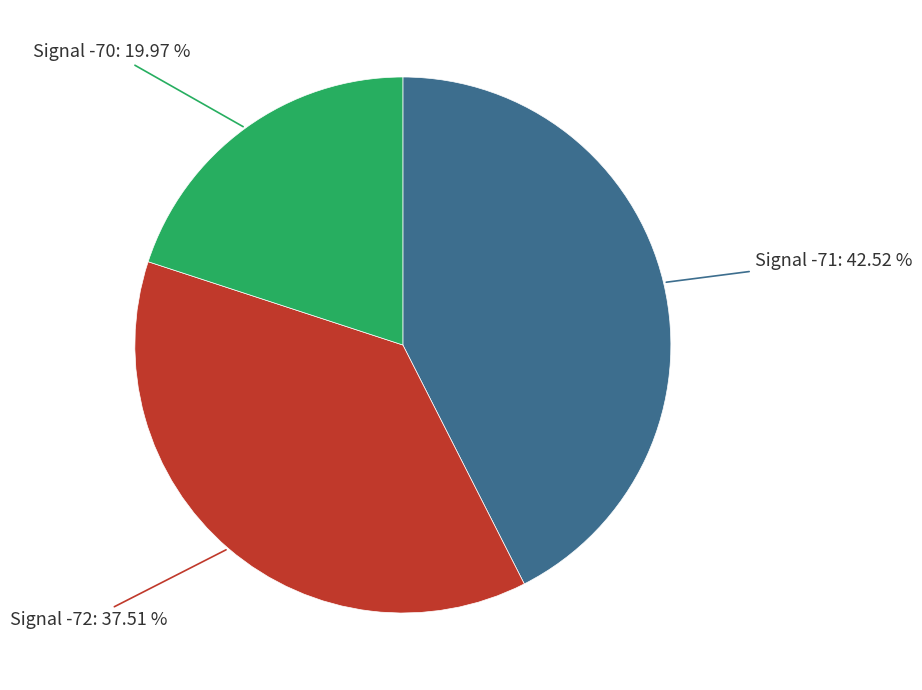

Between Signal -70 and Signal -72, which is larger?

Signal -72